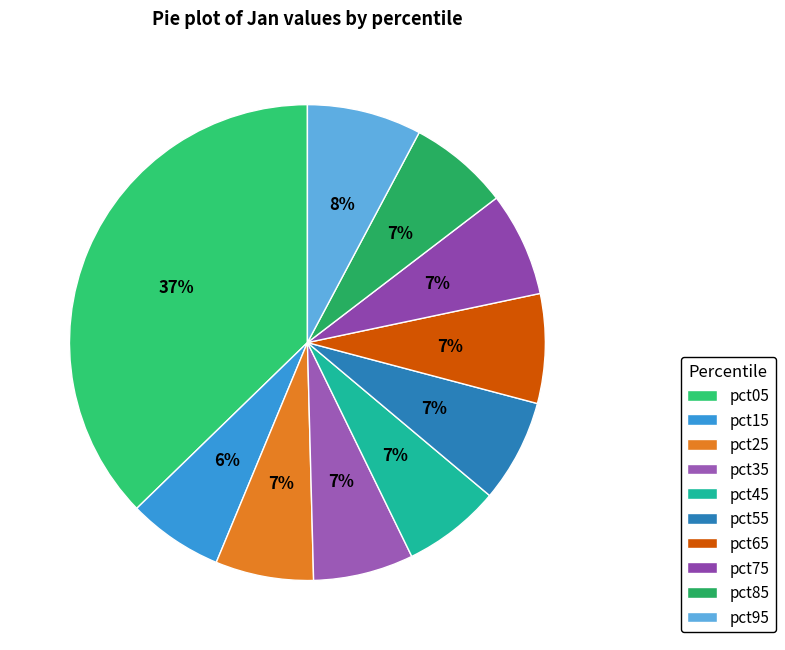

What percentage is NOT represented by pct05?

62.7%